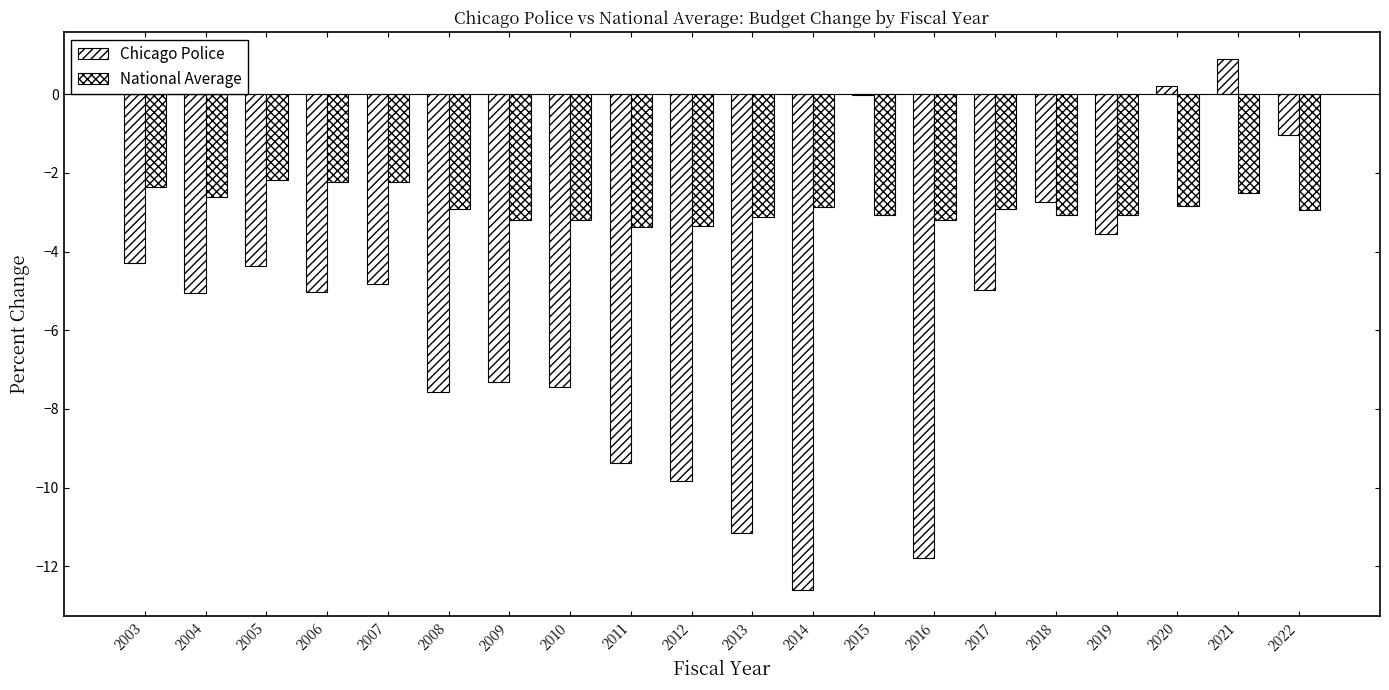

Which category has the lowest value in the Chicago Police series?

2014